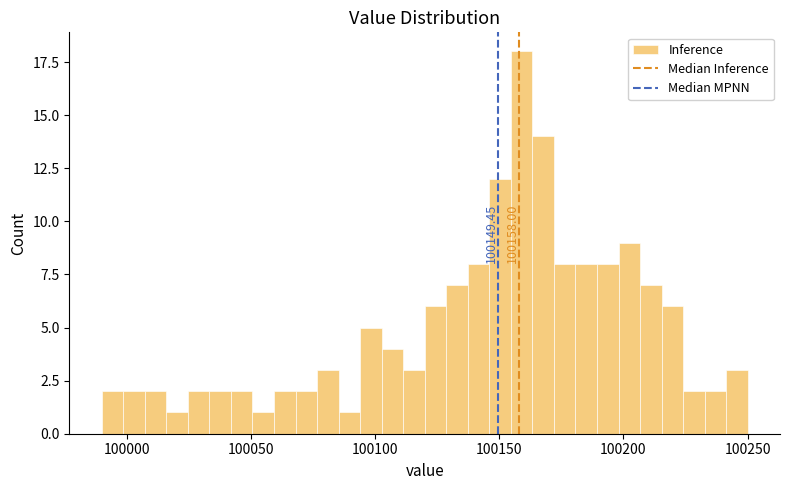

Around what value on the x-axis is the tallest bar? Give the approximate position of its centre, as read against the axis.

100160